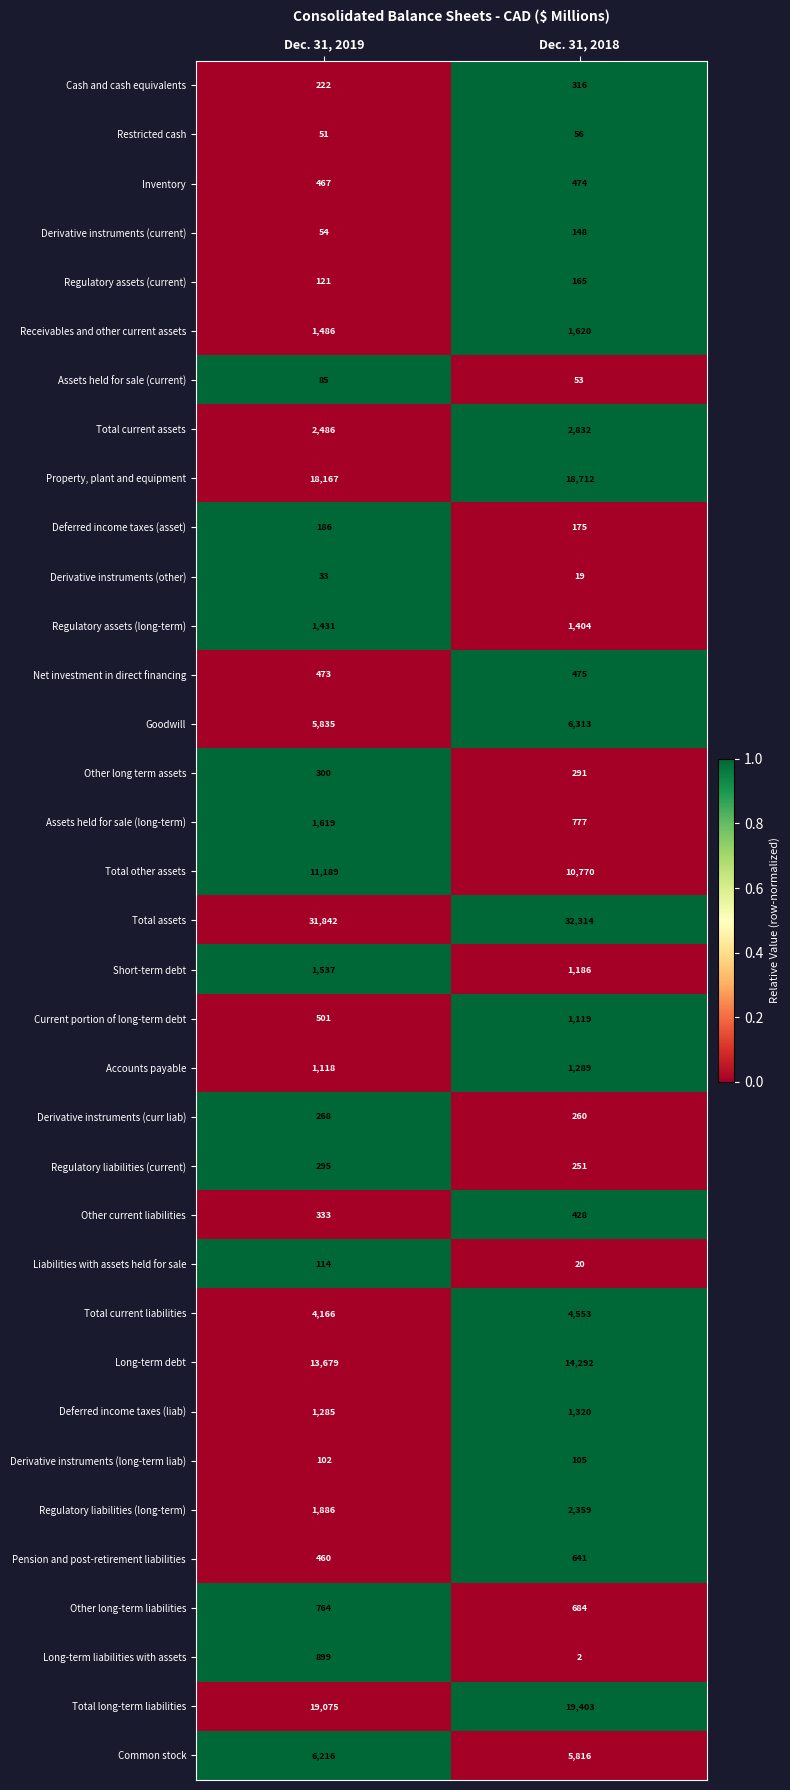

Which series changed the most between Dec. 31, 2019 and Dec. 31, 2018?

Long-term liabilities with assets